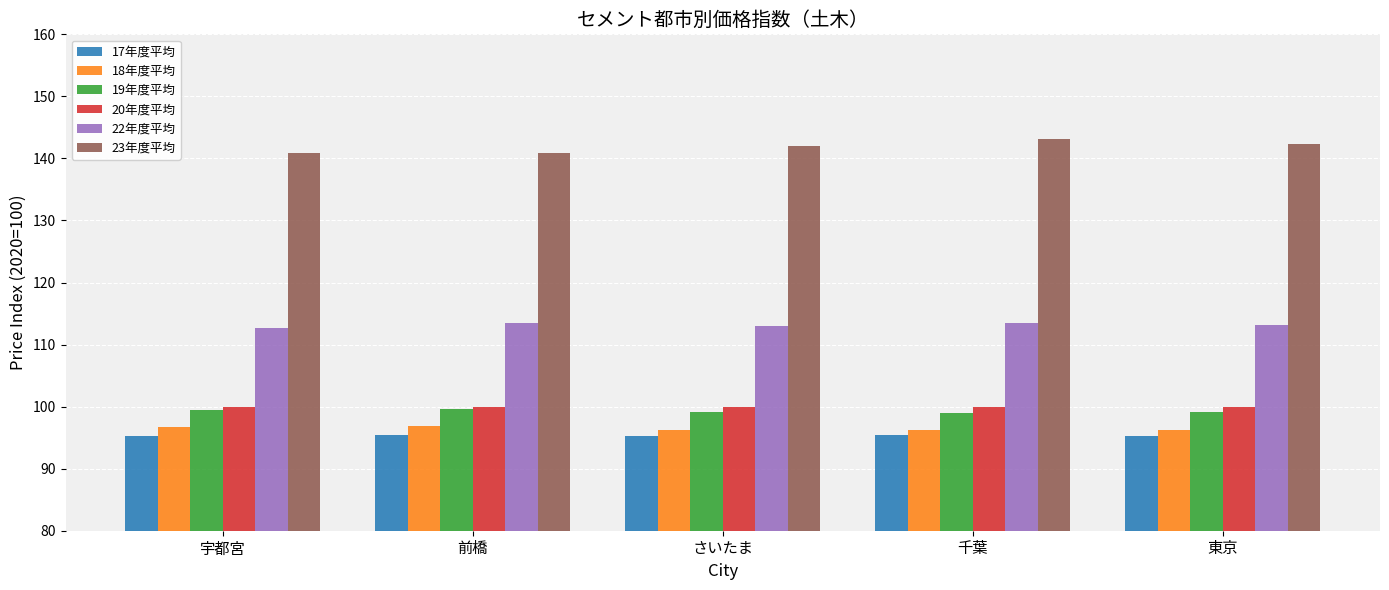

Which series has the largest total across all categories?

23年度平均